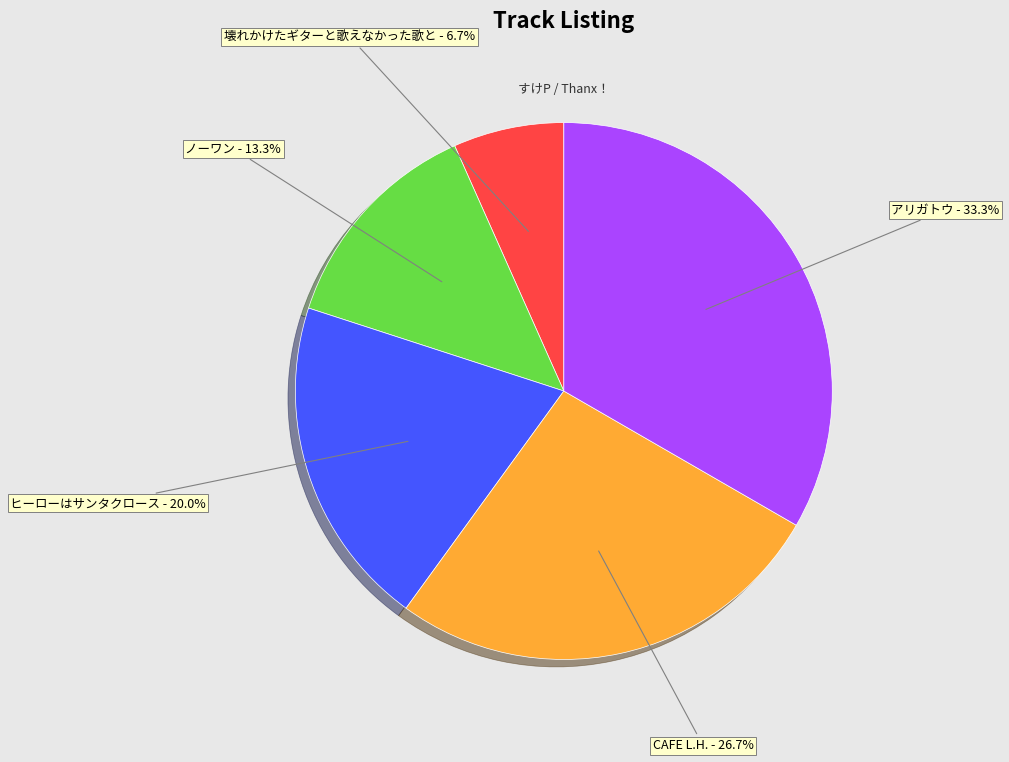

Approximately how many times larger is the value at CAFE L.H. compared to アリガトウ?

0.8